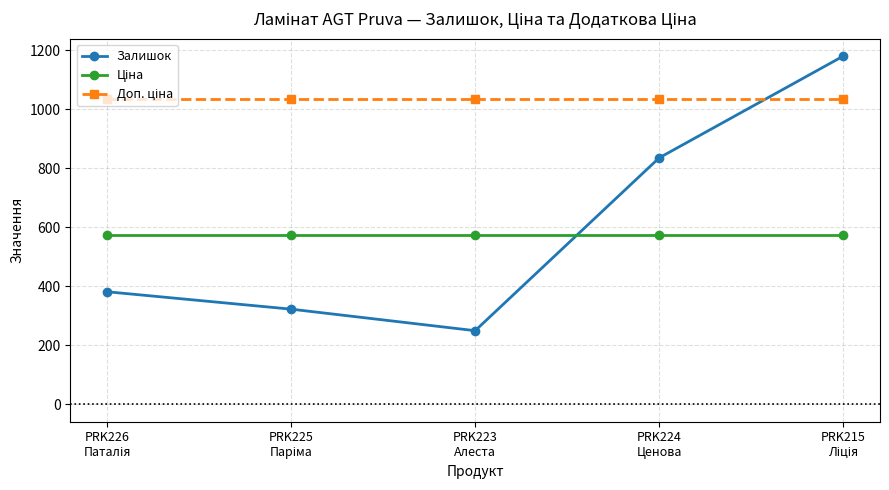

How many interior local valleys does the Залишок series have?

1